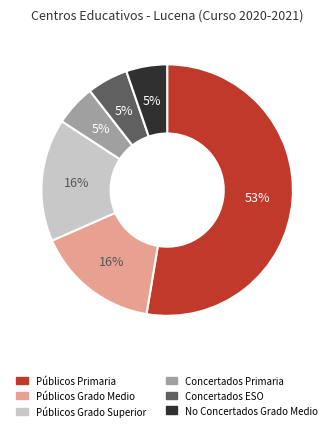

Does any single category account for the majority?

Yes